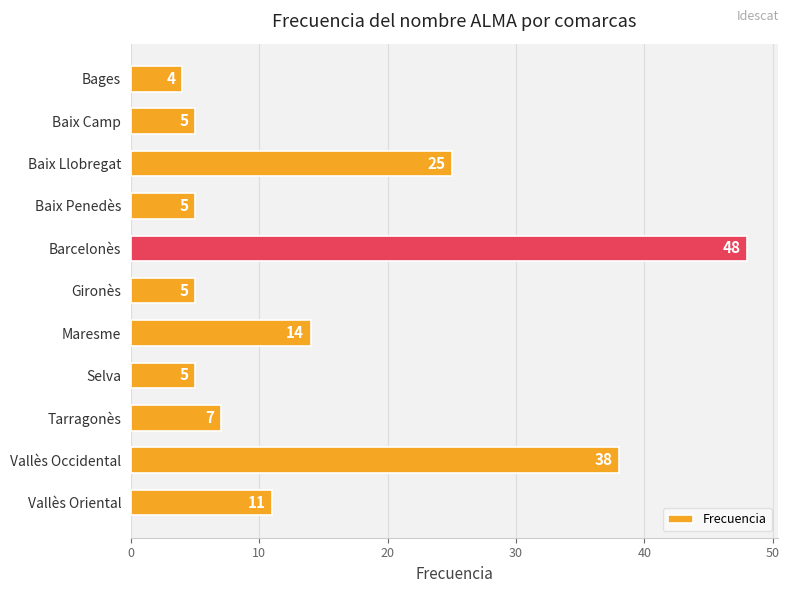

Is it true that the value at Tarragonès is 7?

True